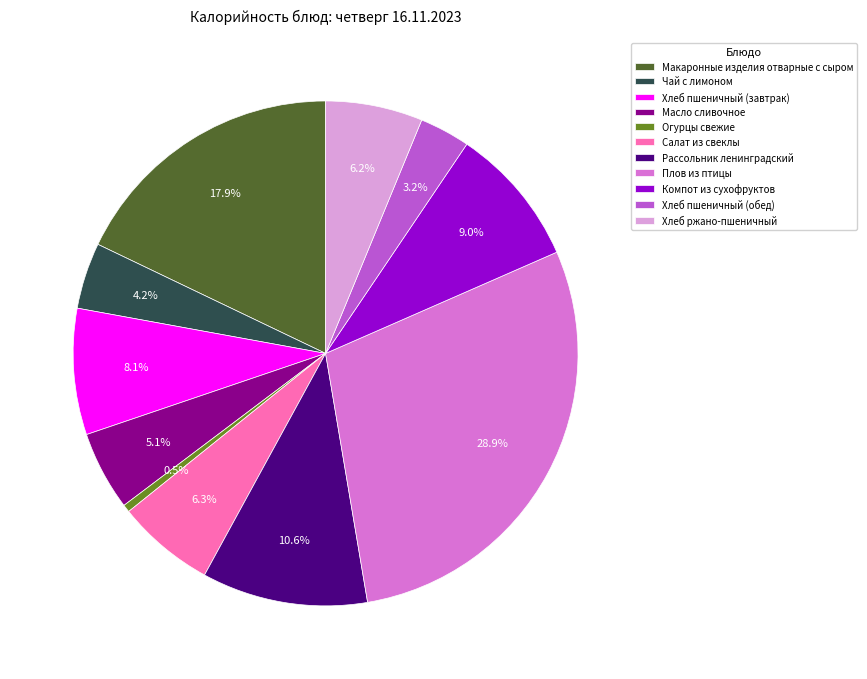

How many segments does this pie chart have?

11